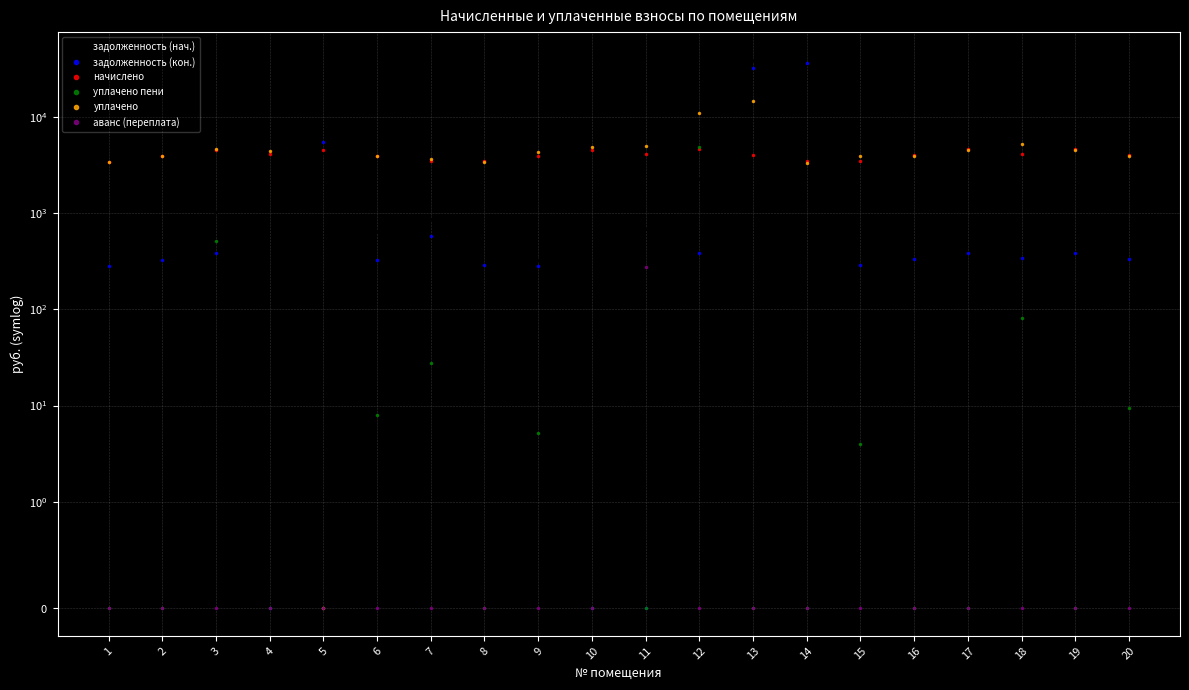

What are all the series names shown in the legend?

задолженность (нач.), задолженность (кон.), начислено, уплачено пени, уплачено, аванс (переплата)